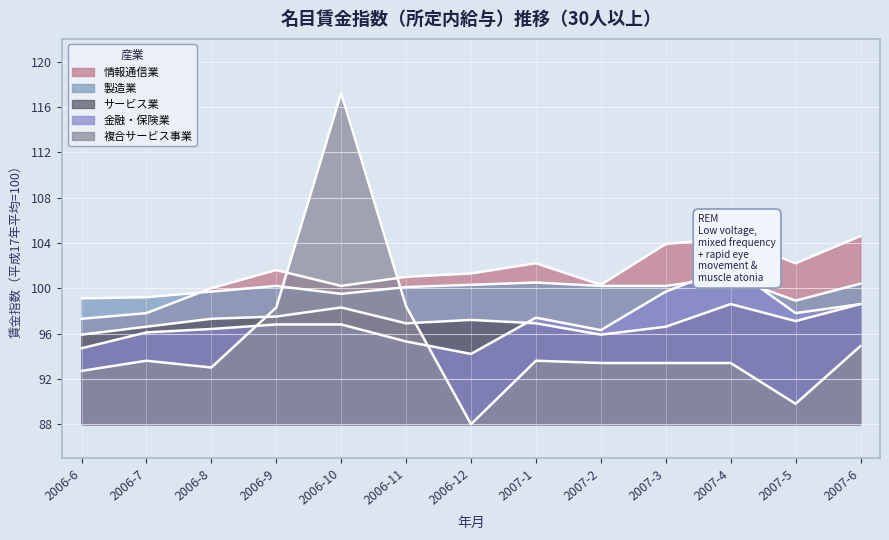

How many values in the 複合サービス事業 series exceed 93?

9